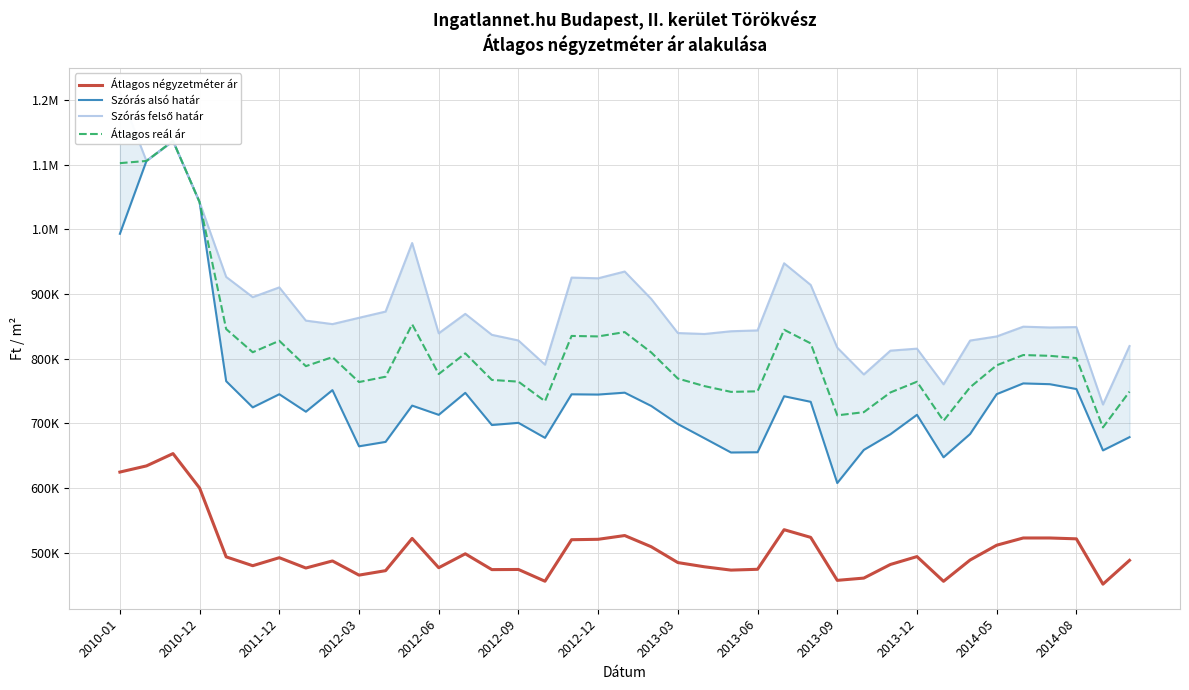

The value of Szórás alsó határ at 2010-01 is 1297981. True or false?

False